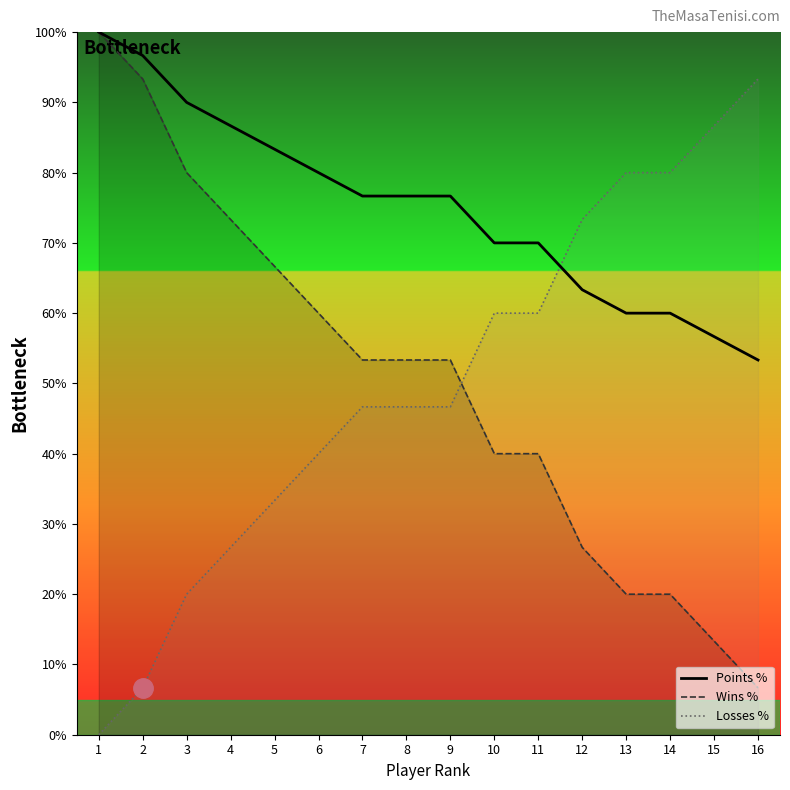

True or false: Points % and Losses % intersect in this chart.

True